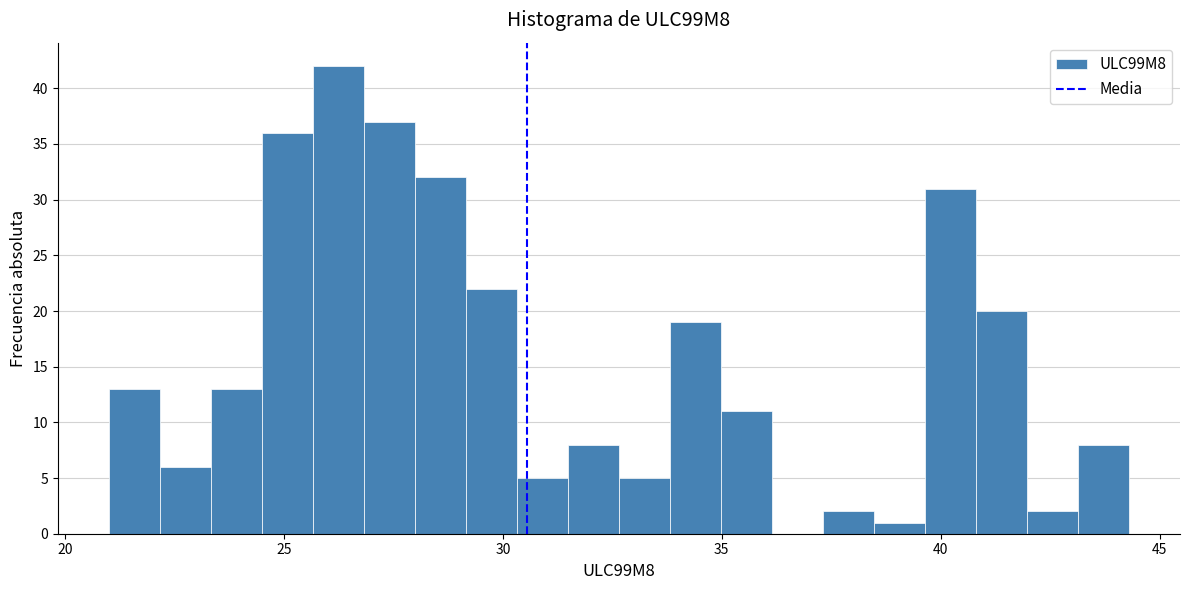

Around what value on the x-axis is the tallest bar? Give the approximate position of its centre, as read against the axis.

26.0